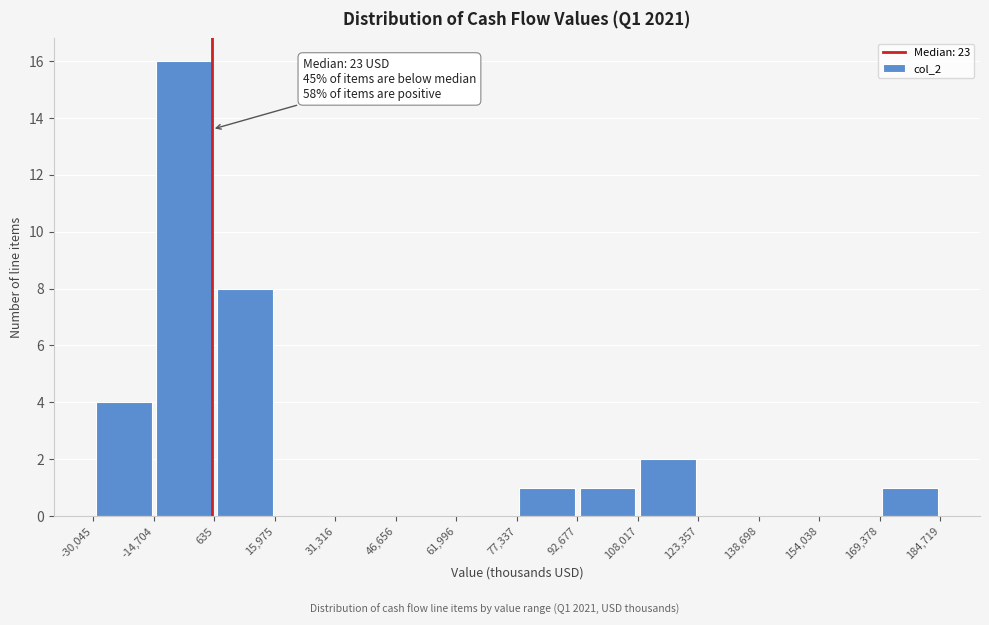

Over which range of the x-axis is the bar tallest?

-14,704 to 635